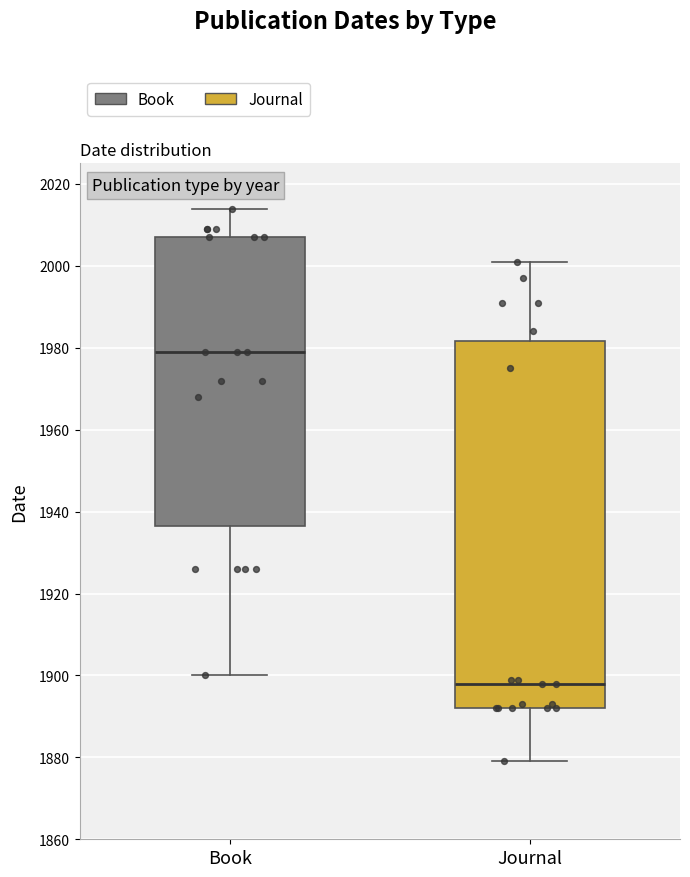

Where is the lower edge of the box for Journal on the y-axis? The values are not printed on the chart, so give them approximately, as read against the axis.

1892